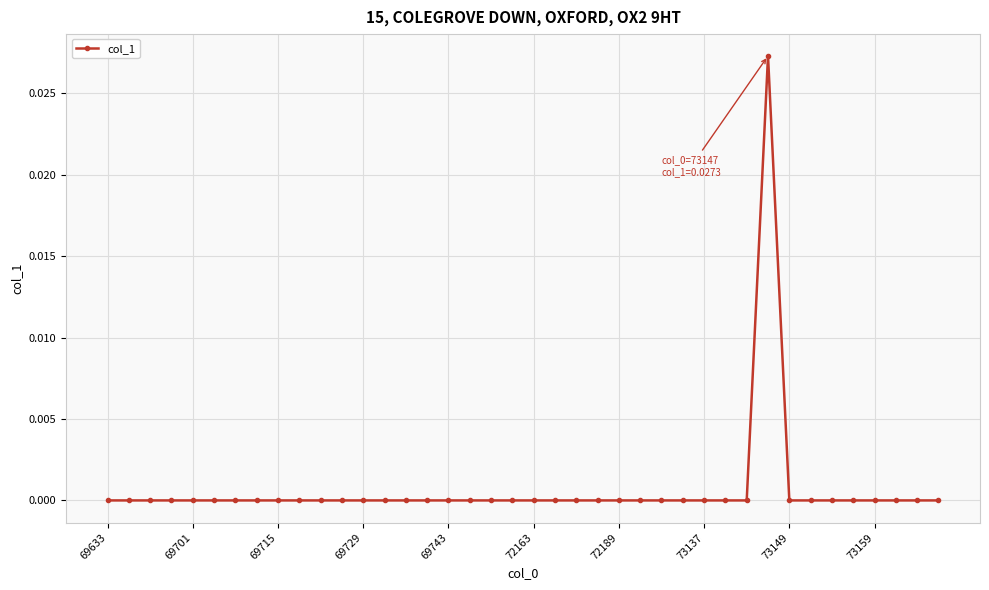

How many data points does each series have?

40